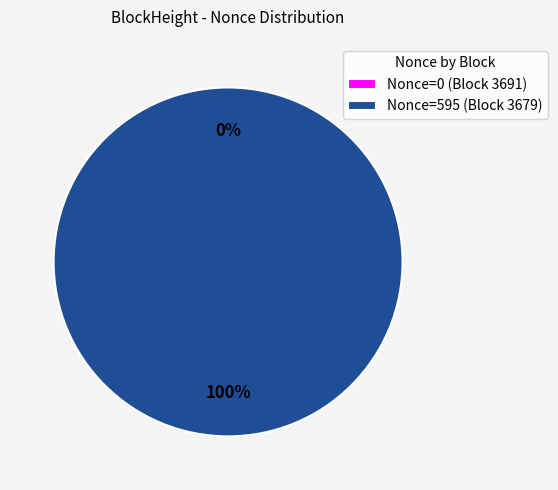

To the nearest percent, what is the difference between the largest and smallest slice percentages?

100%